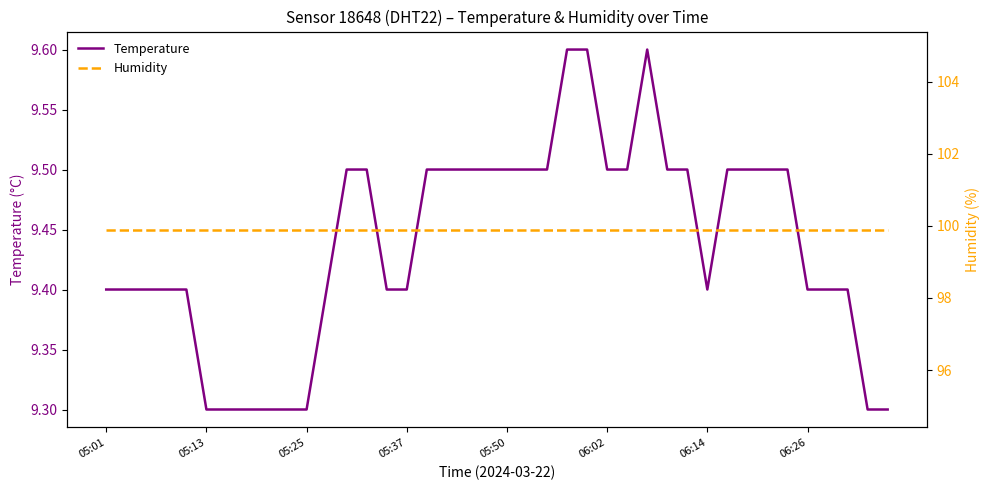

Is it true that Temperature equals 15.4 at 05:25?

False